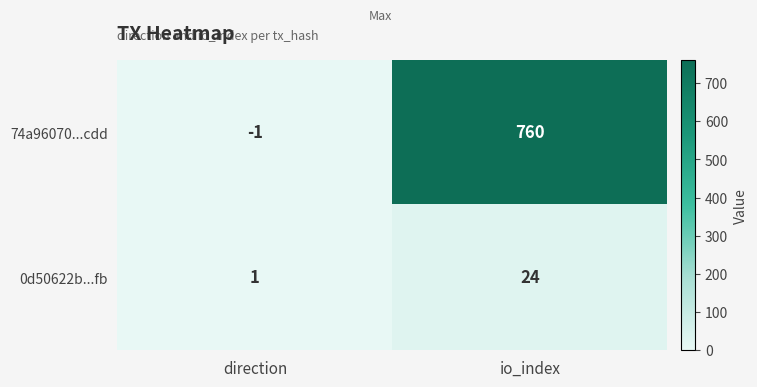

At which category does the chart reach its minimum across all series?

direction